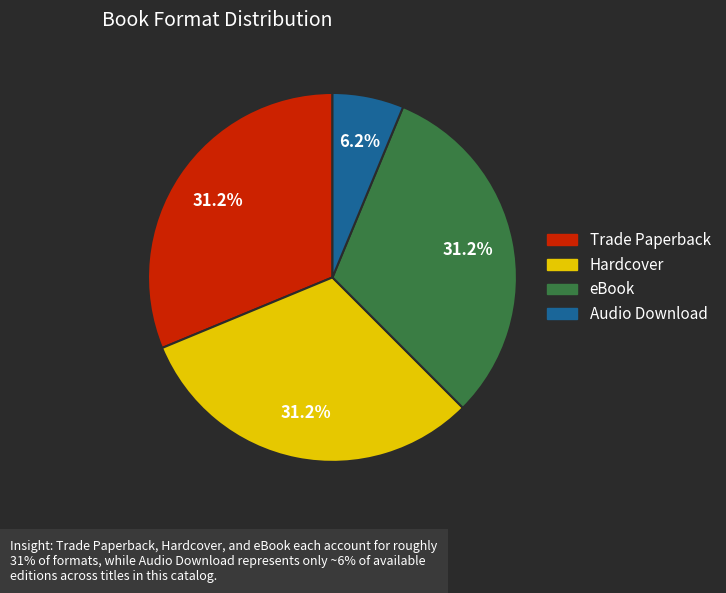

What is the ratio of the value at eBook to the value at Hardcover?

1.0